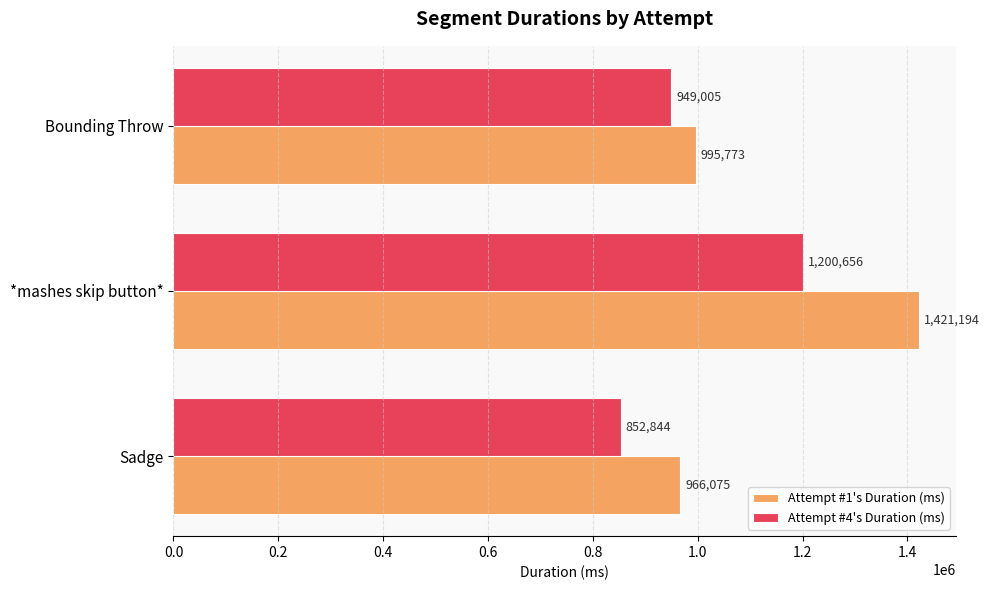

Which series has the widest spread of values?

Attempt #1's Duration (ms)